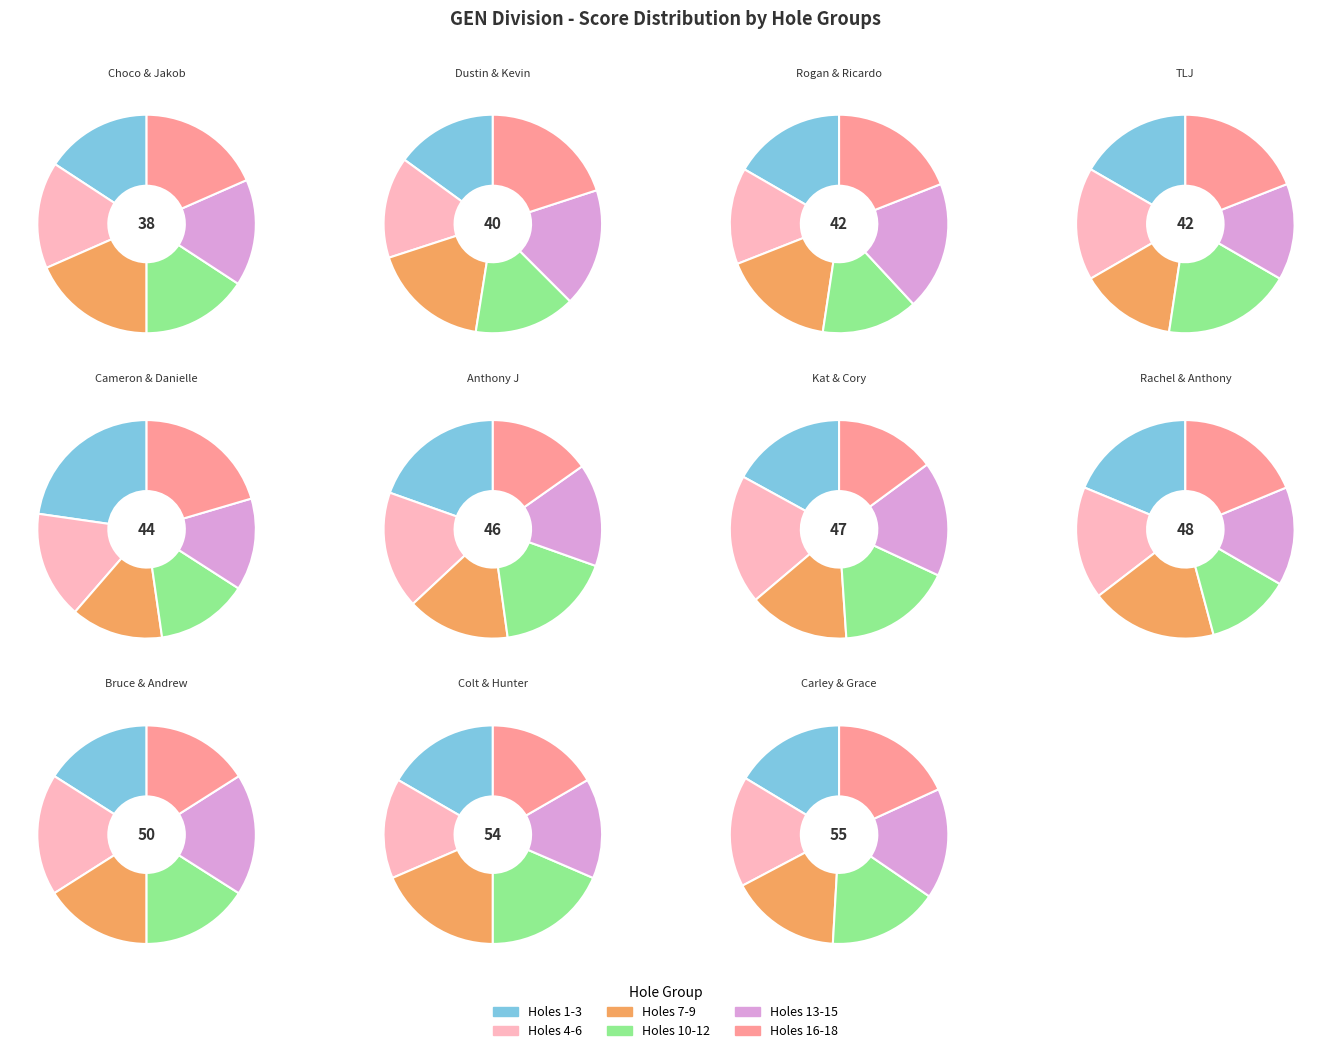

Is it true that Rachel Z & Anthony Perez is 17% of the pie?

False